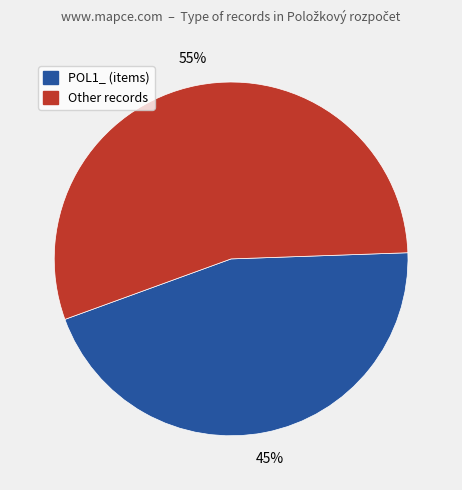

Is there a majority slice in this chart?

Yes